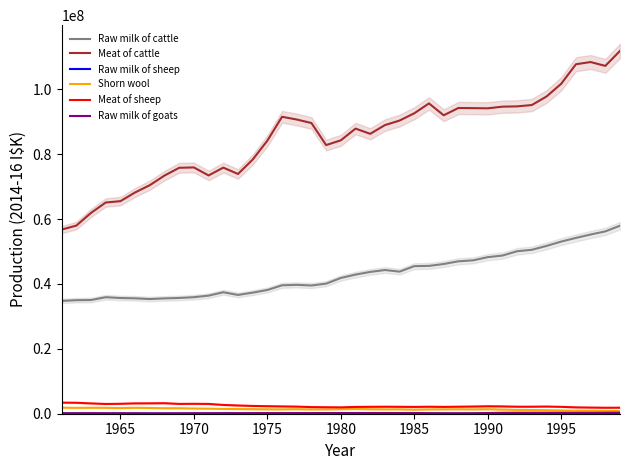

What is the value of the Raw milk of sheep point at the 23rd from the left?

20067